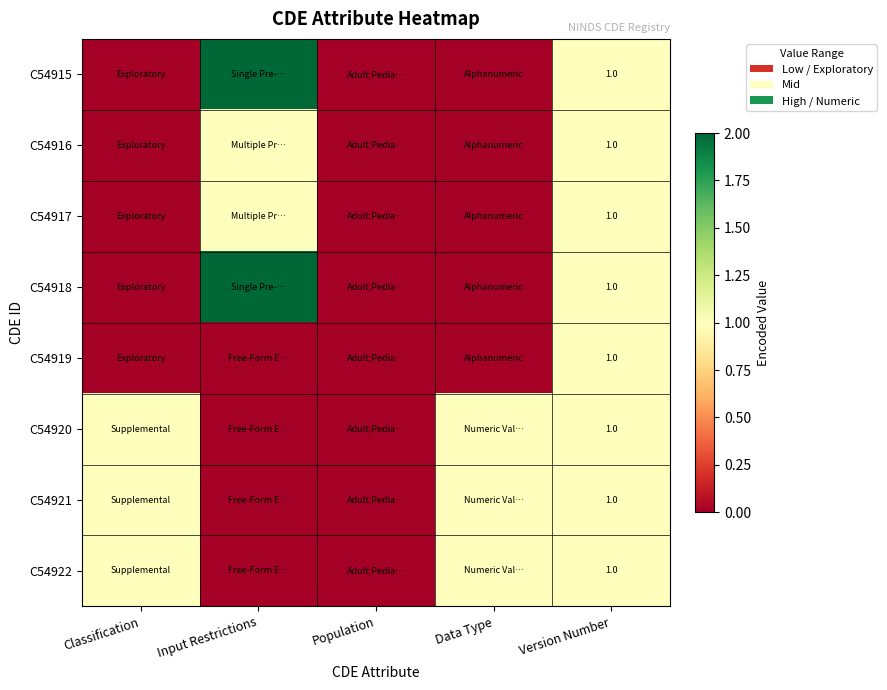

Rank the series by their maximum value, from highest to lowest.

C54915, C54918, C54916, C54917, C54919, C54920, C54921, C54922